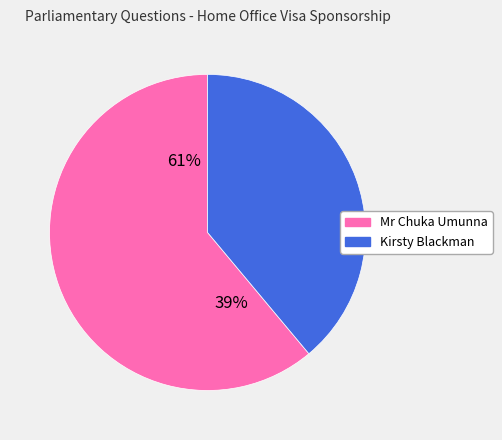

How many slices are in this pie chart?

2